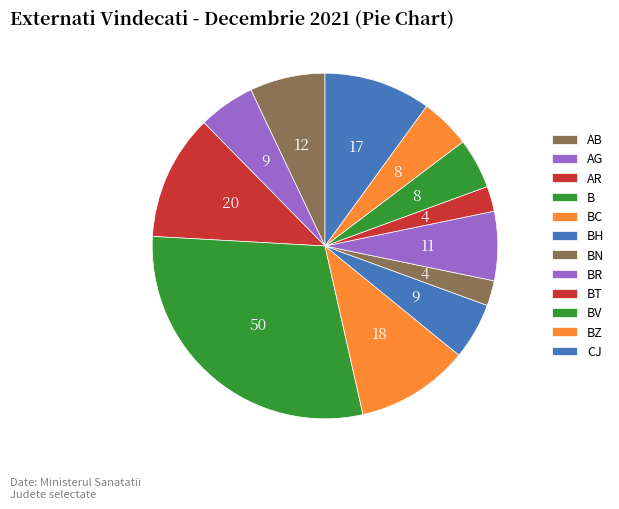

Which category has the smallest portion of the pie?

BN